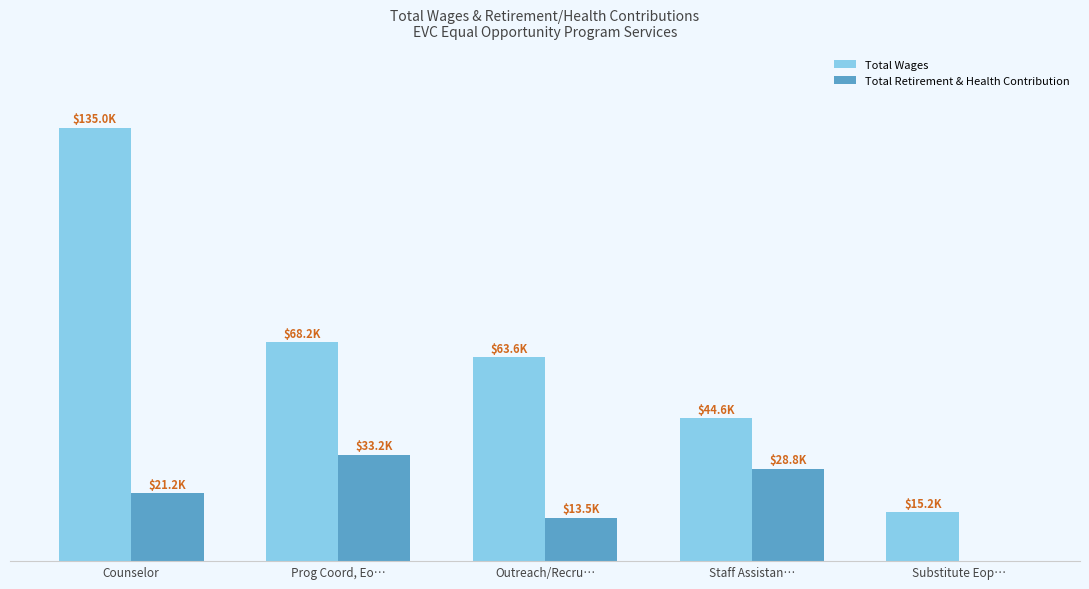

What position from the left is Counselor?

1